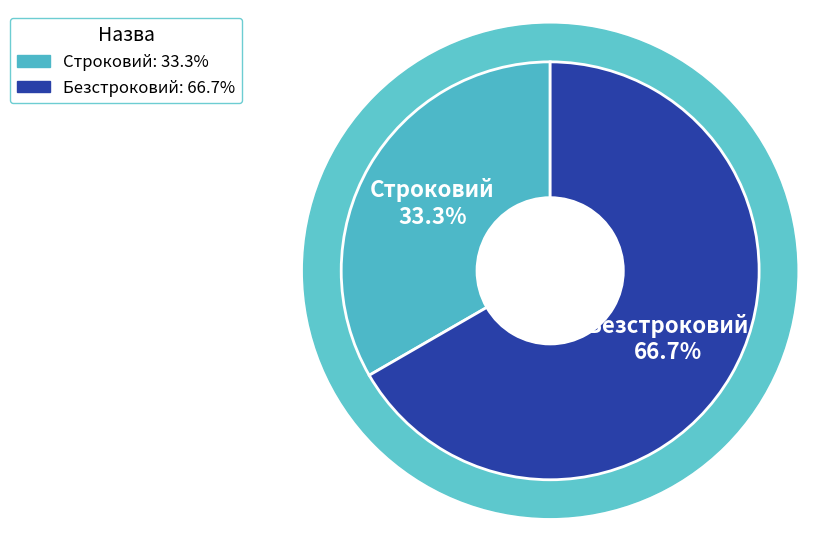

Rank the categories by value from lowest to highest.

Строковий, Безстроковий